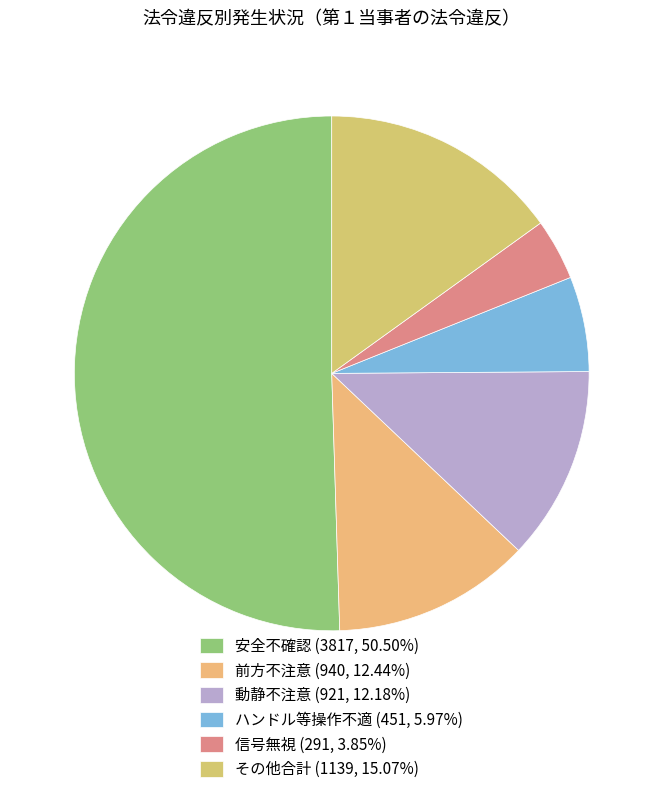

Which slice is the largest?

安全不確認